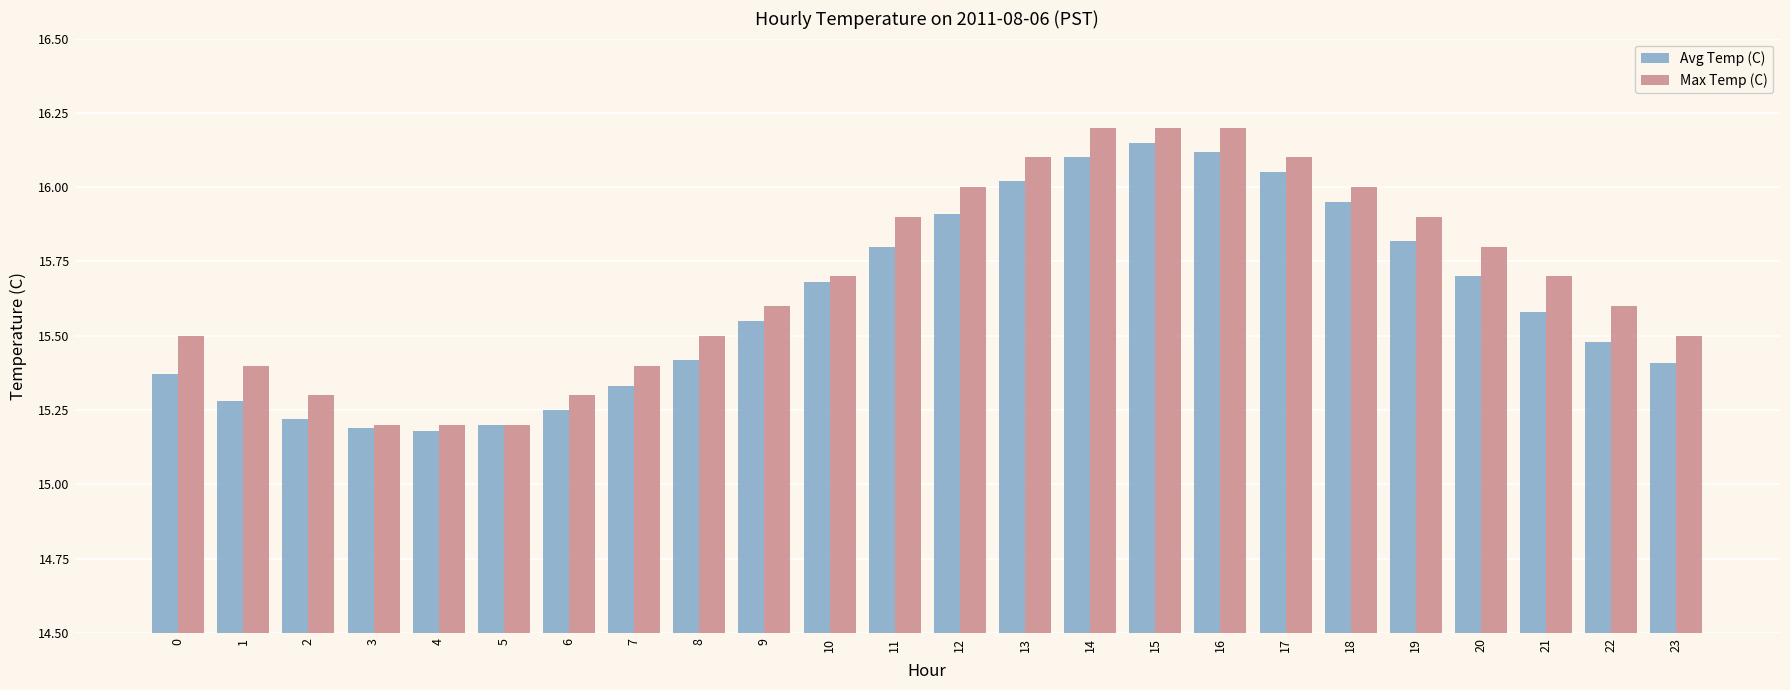

Is the value of Avg Temp (C) at 16 greater than the value of Max Temp (C) at 23?

Yes